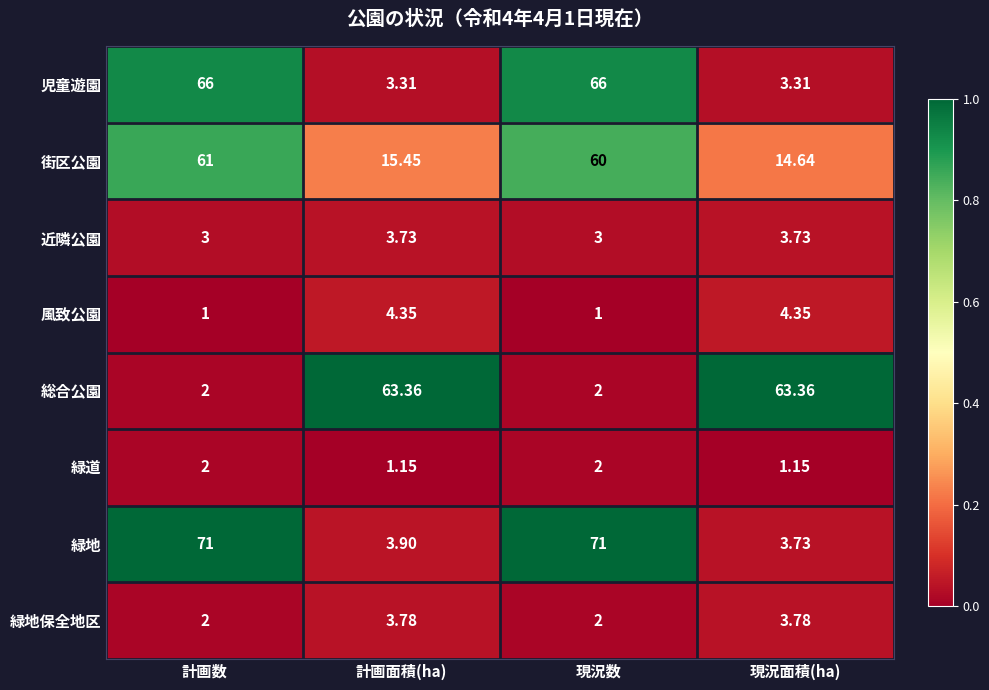

Which series has the widest spread of values?

緑地